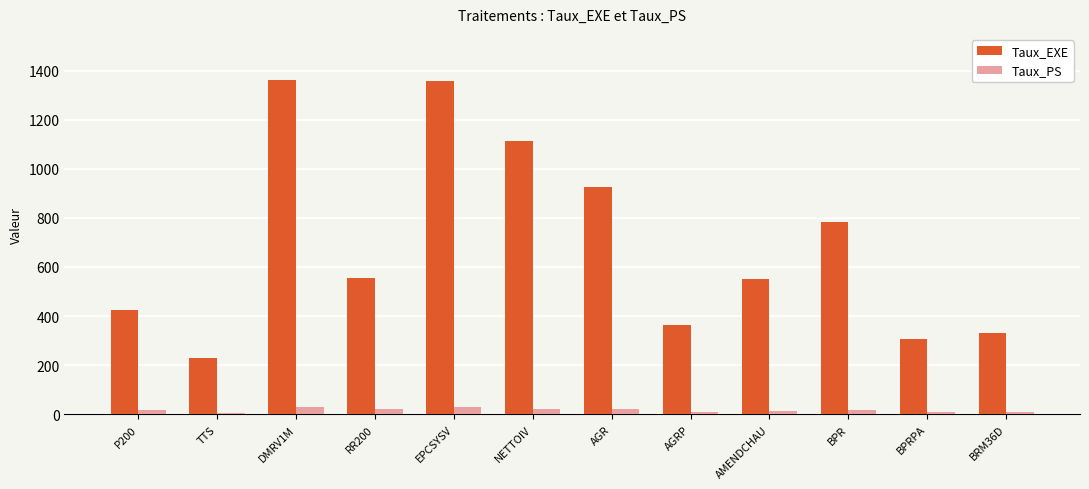

List the series in order of their overall mean, lowest first.

Taux_PS, Taux_EXE